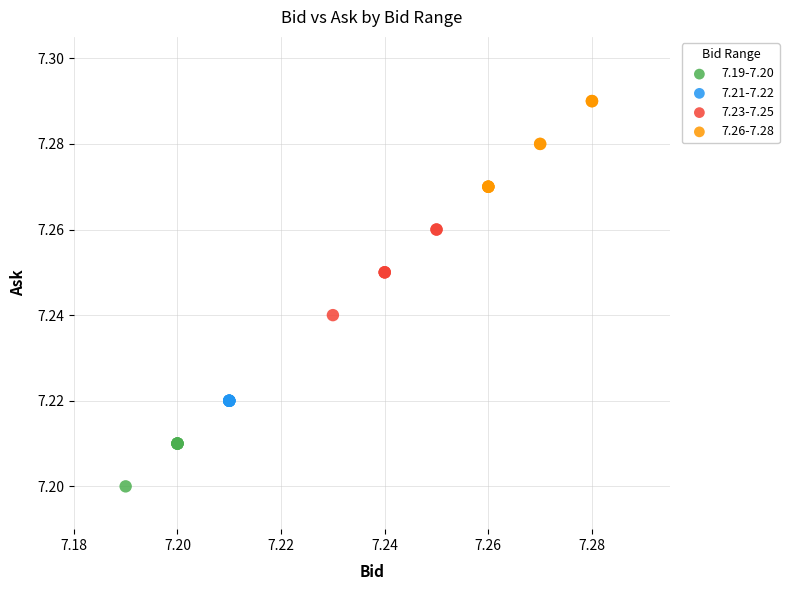

Which series contains the lowest Y value?

7.19-7.20